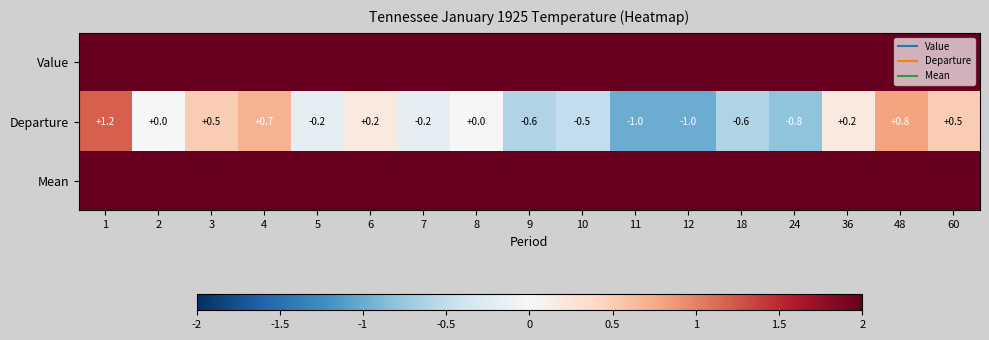

The Mean series shows 24.0 at 3. True or false?

False